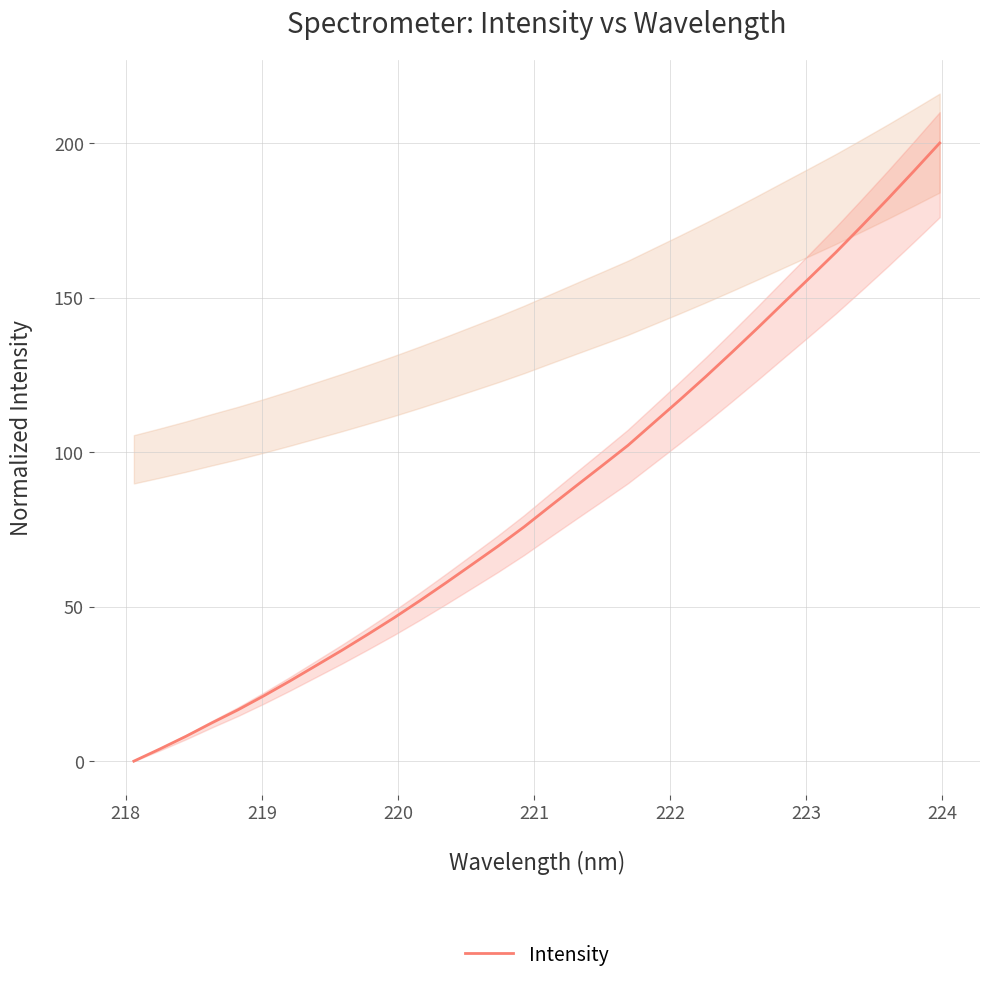

How many values are below 82?

16